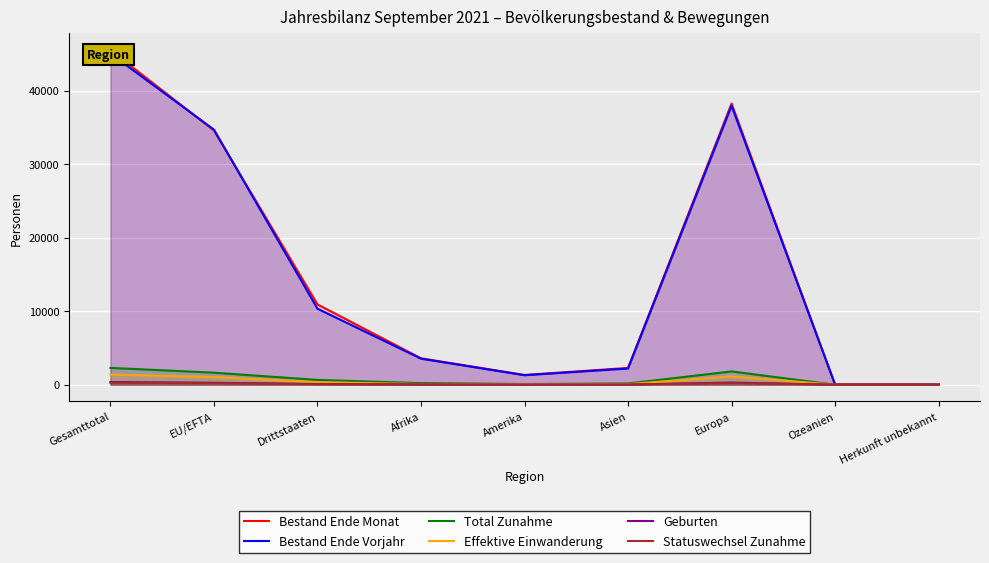

Which series has the largest total across all categories?

Bestand Ende Monat